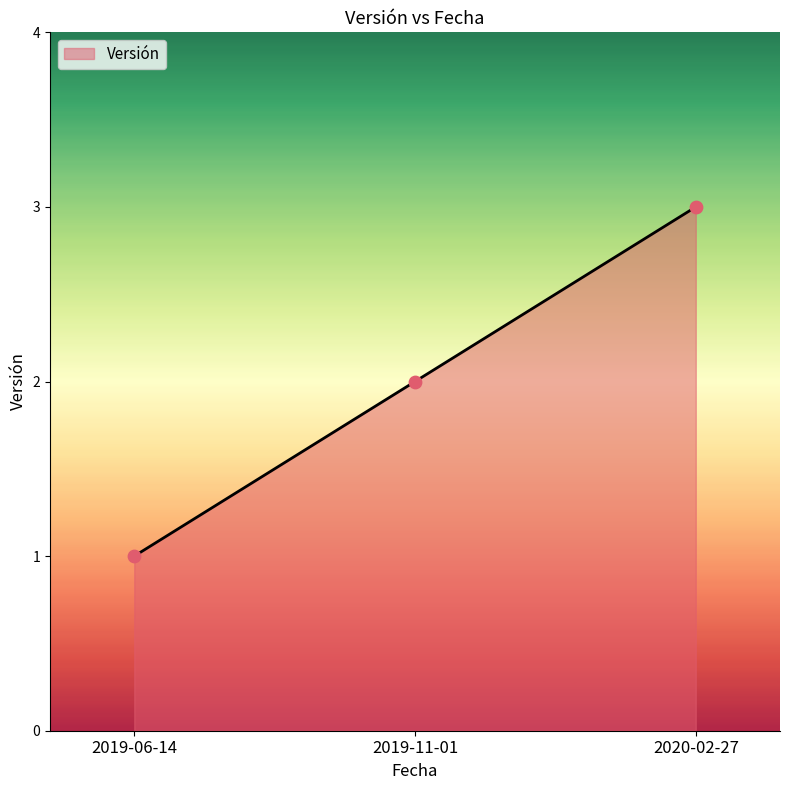

What is the change in value from 2019-11-01 to 2020-02-27?

+1